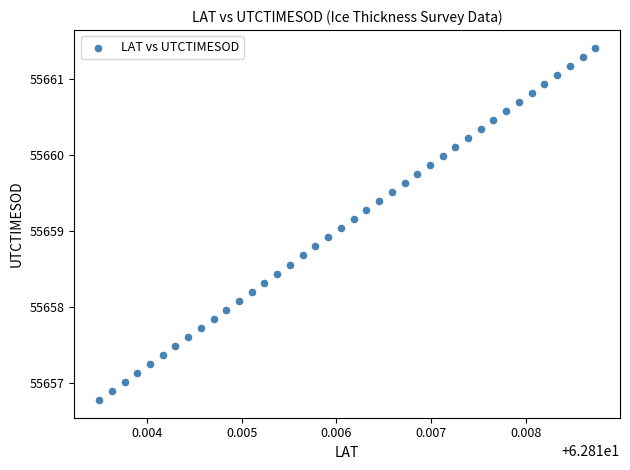

What is the range of Y values (max minus min)?

4.6